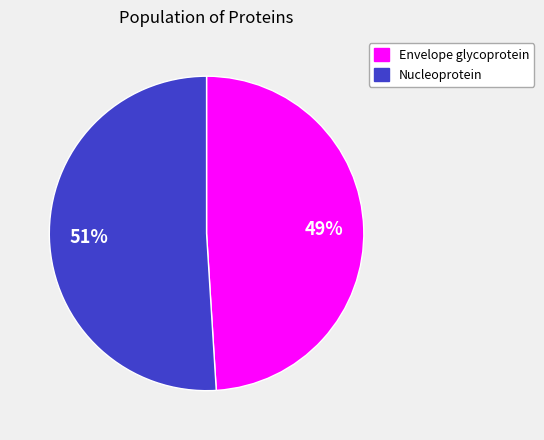

To the nearest percent, what is the average slice percentage?

50%